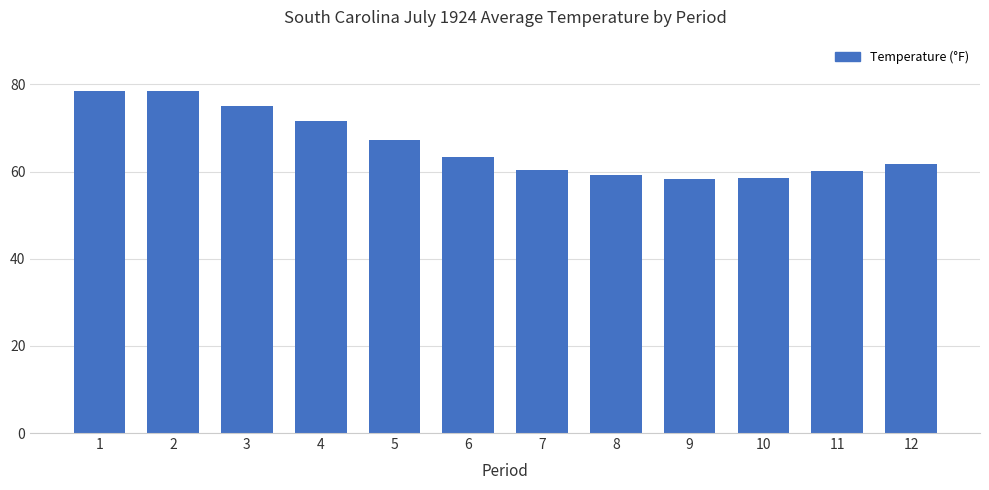

What is the value of the 5th bar from the left?

67.2